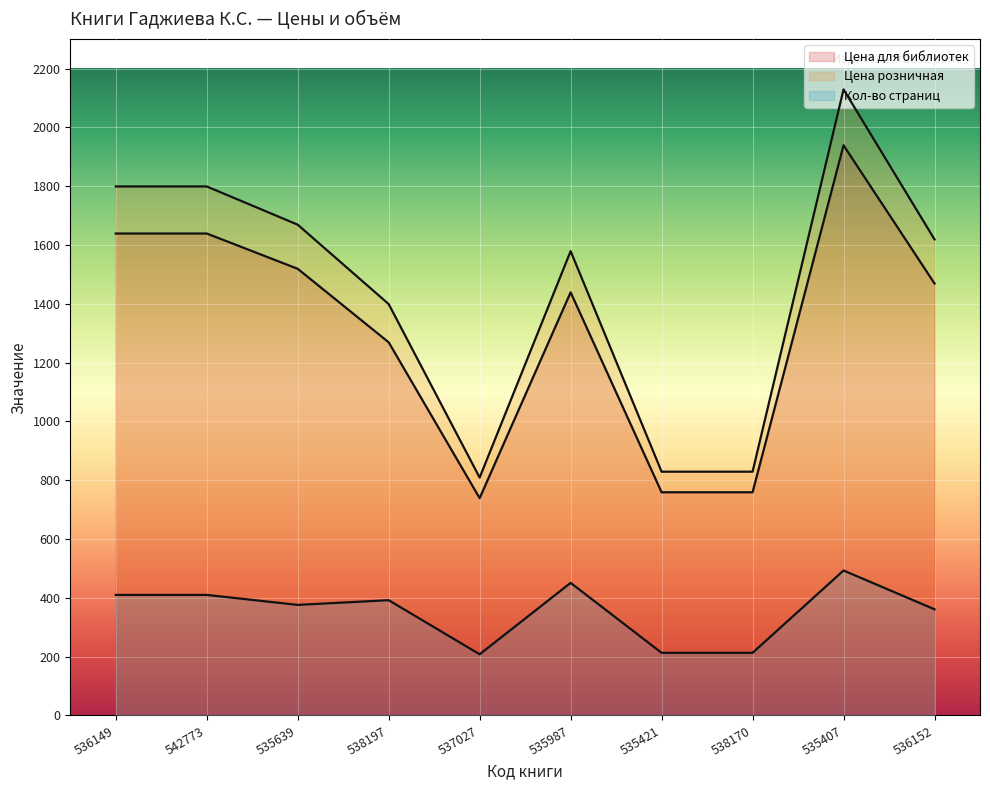

What is the average value of the Цена розничная series?

1446